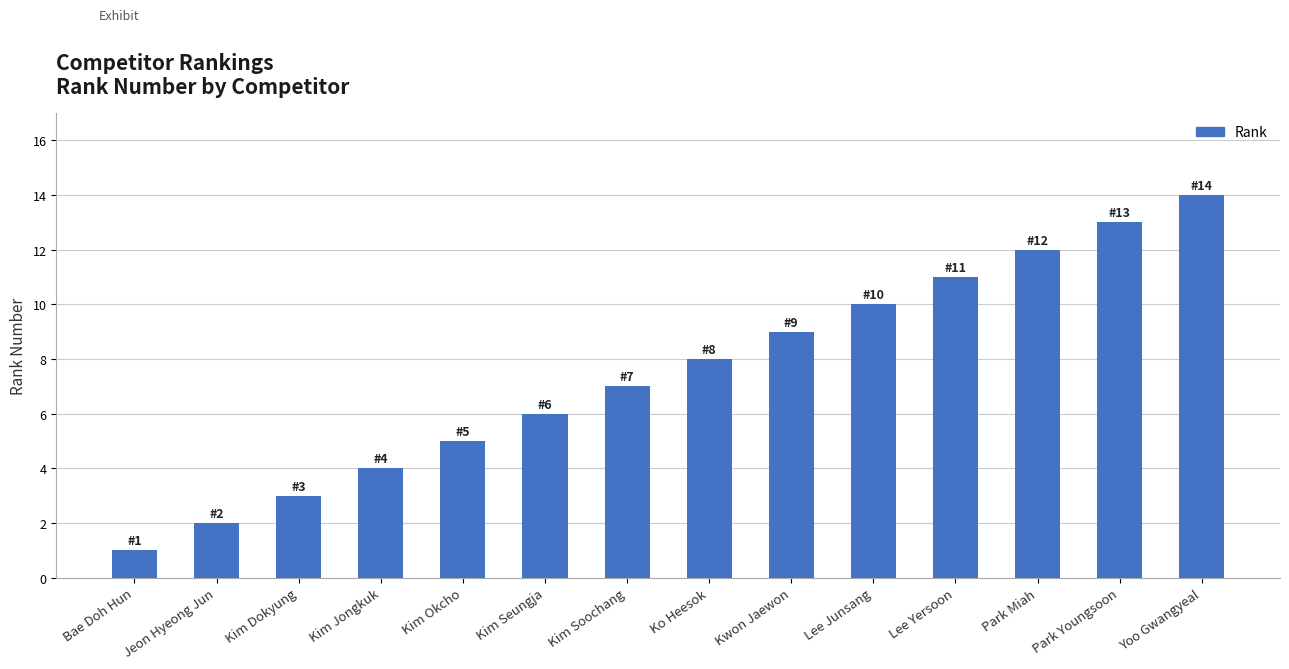

The value at Lee Yersoon is 7. True or false?

False